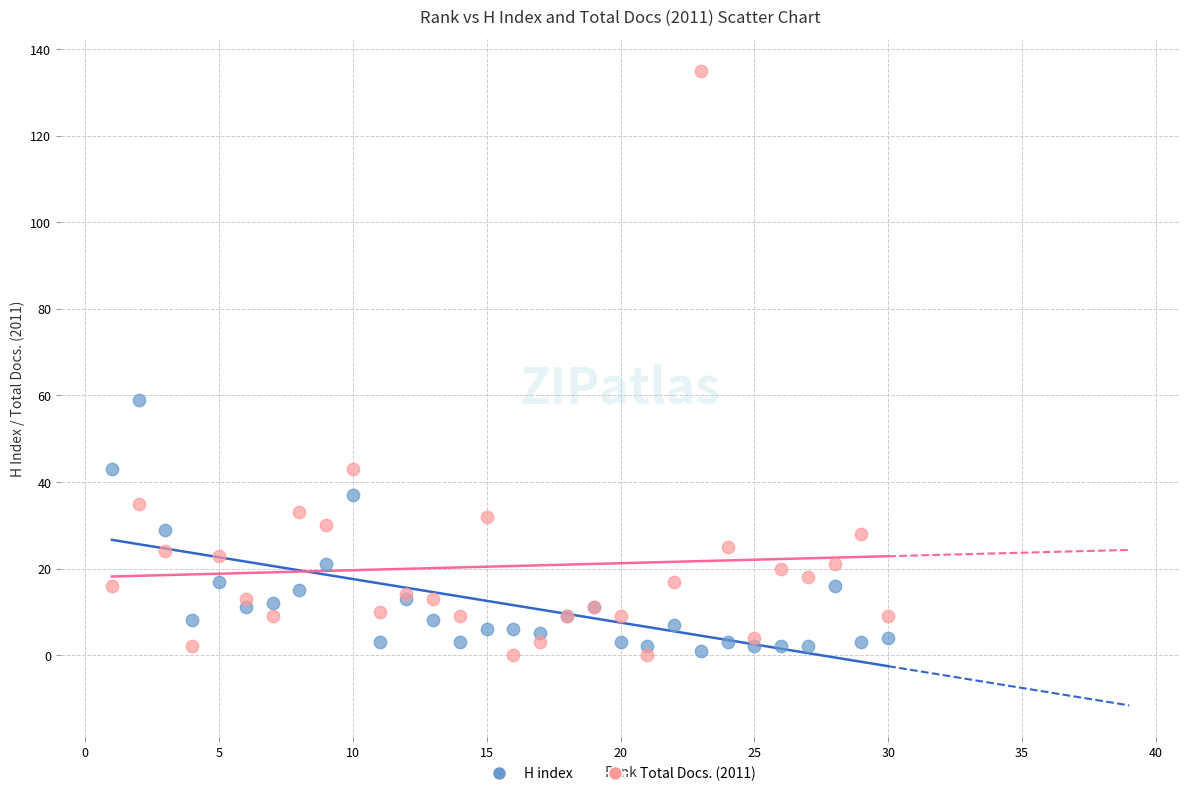

What is the X range (max minus min) for the scatter plot?

29